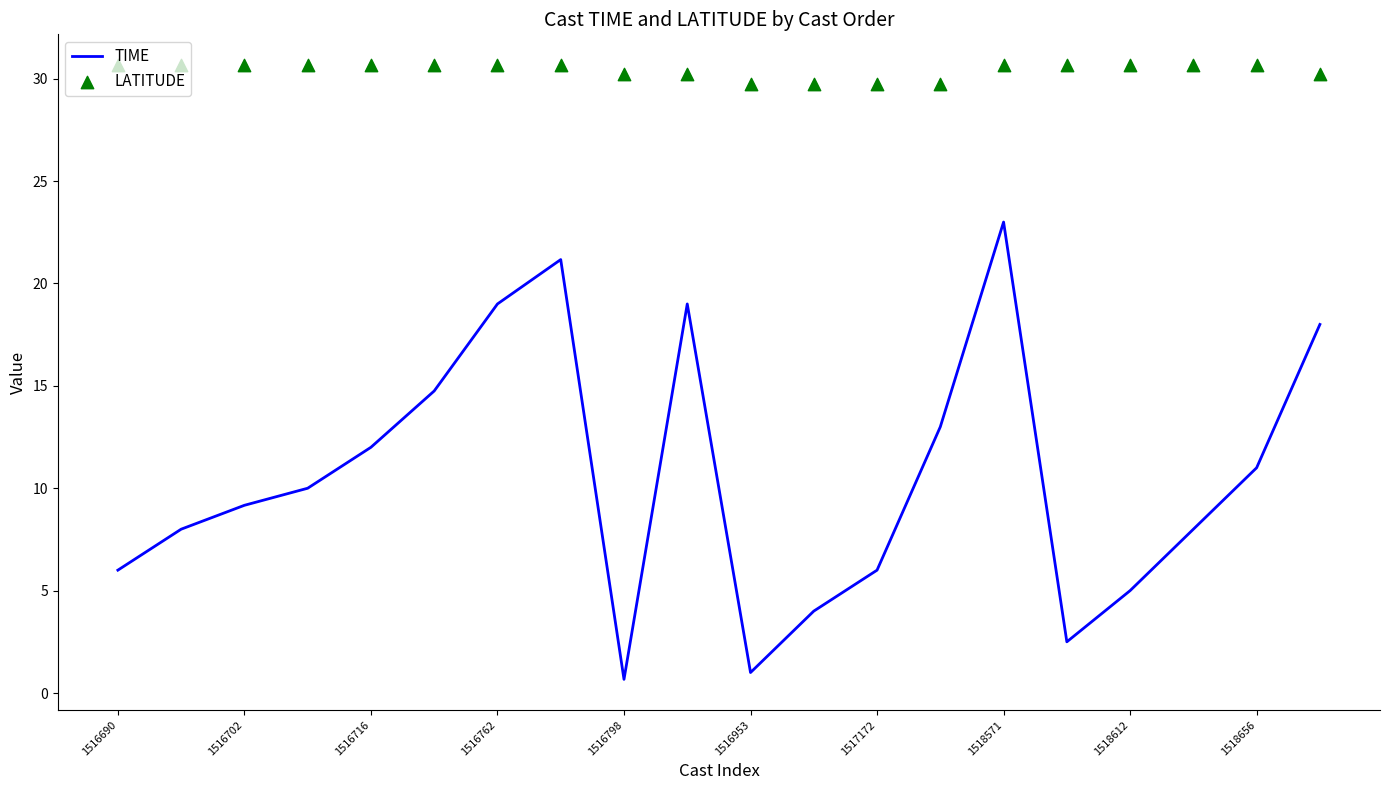

Which series reaches the minimum Y coordinate?

TIME